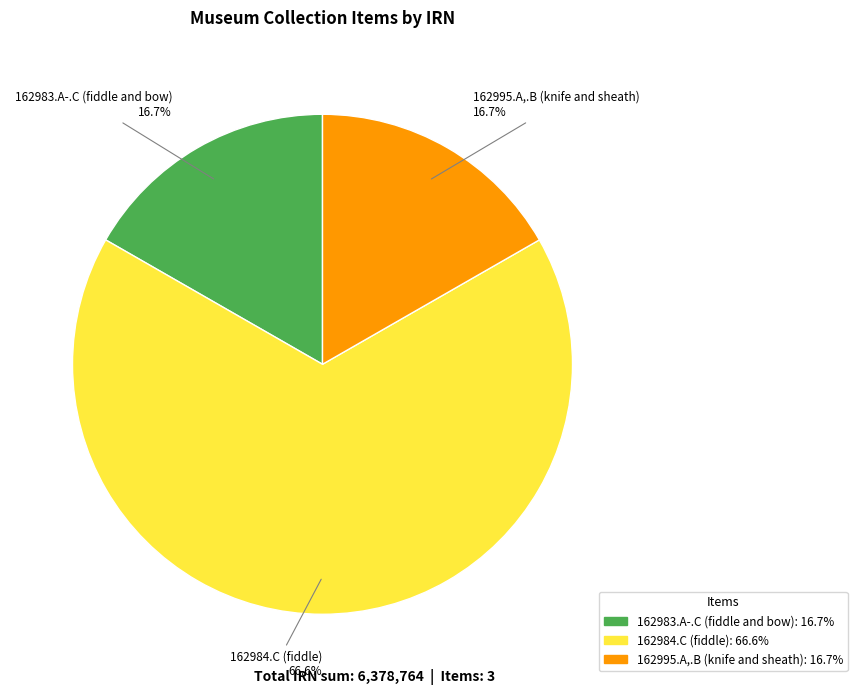

Which category has the biggest portion of the pie?

162984.C (fiddle)